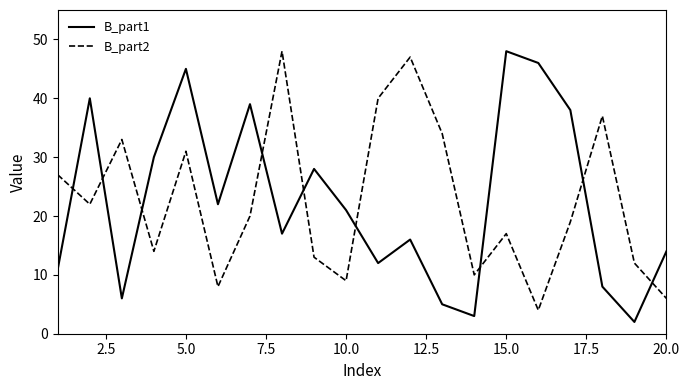

What is the difference between the maximum and minimum values in the B_part1 series?

46